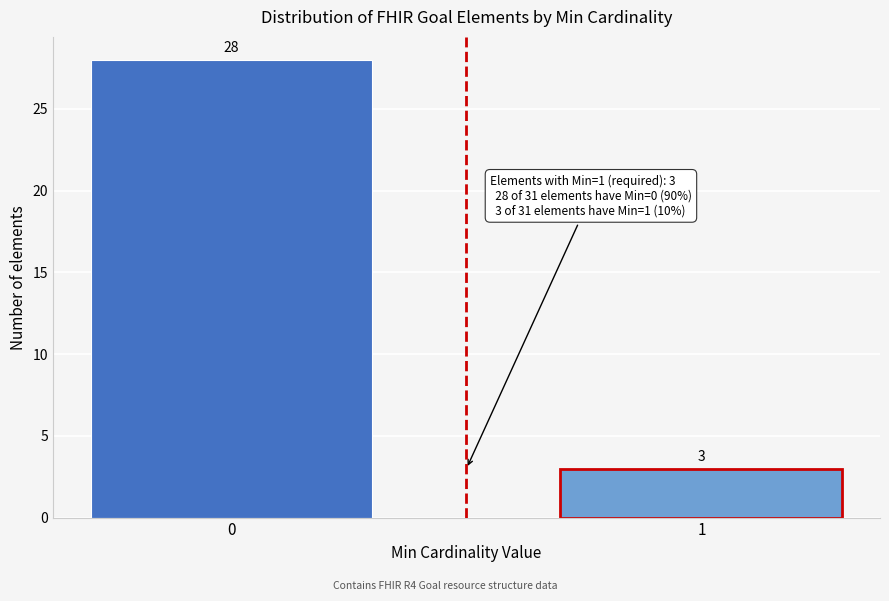

Reading left to right, extract all data points from this chart.

0=28	1=3